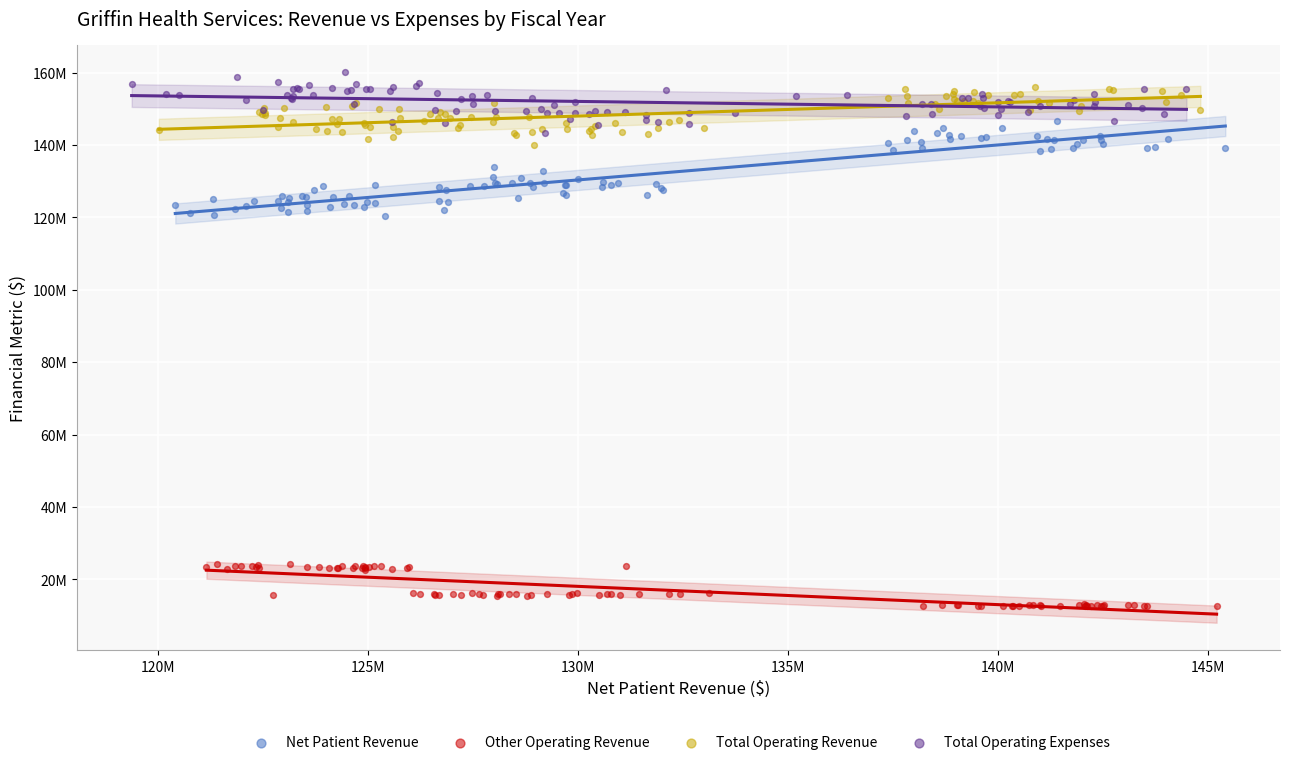

What are all the series names shown in the legend?

Net Patient Revenue, Other Operating Revenue, Total Operating Revenue, Total Operating Expenses